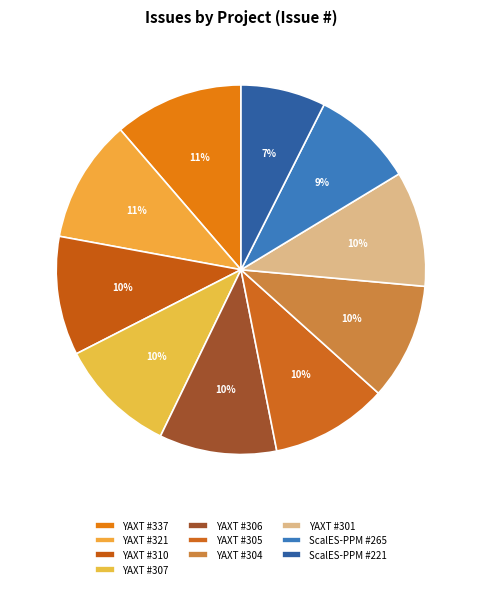

Does any single category account for the majority?

No